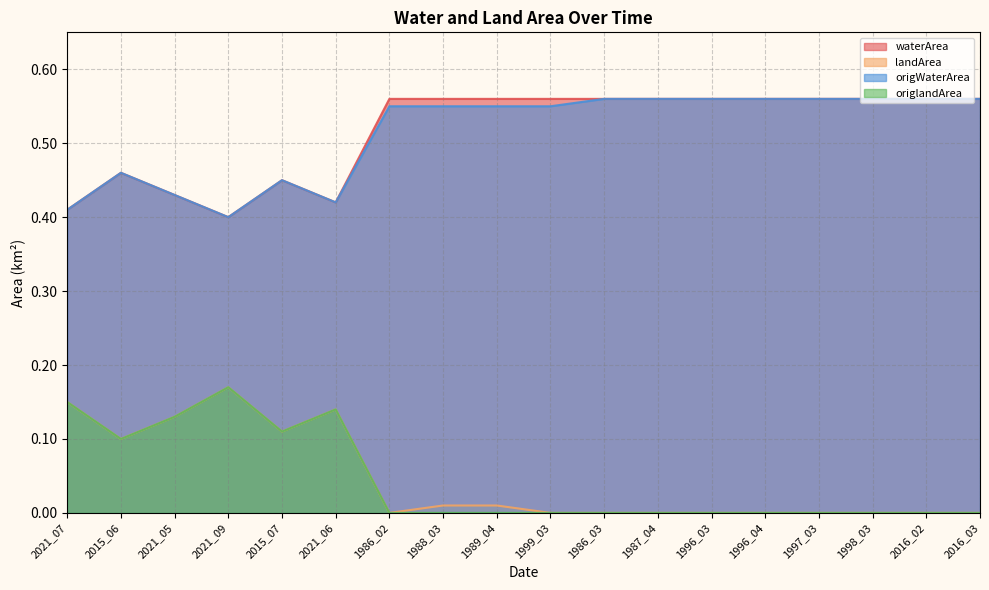

Is it true that waterArea equals 0.4 at 2021_05?

True